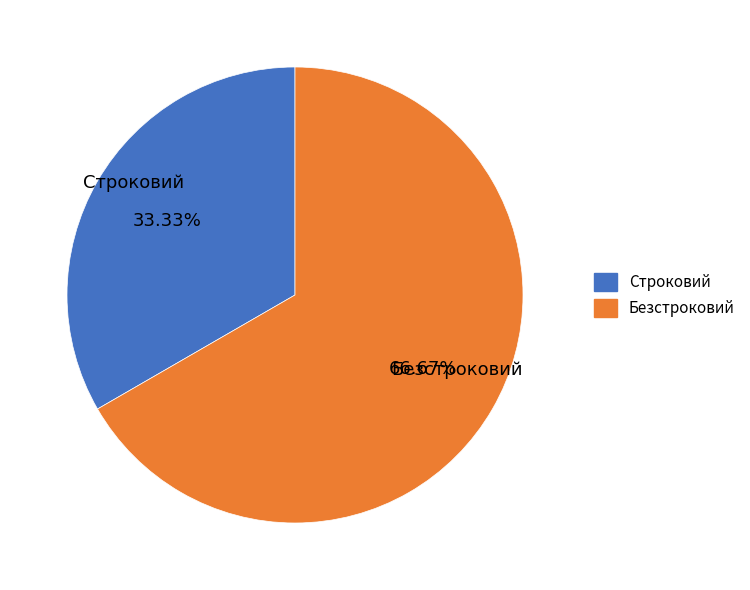

Rank the categories by value from lowest to highest.

Строковий, Безстроковий